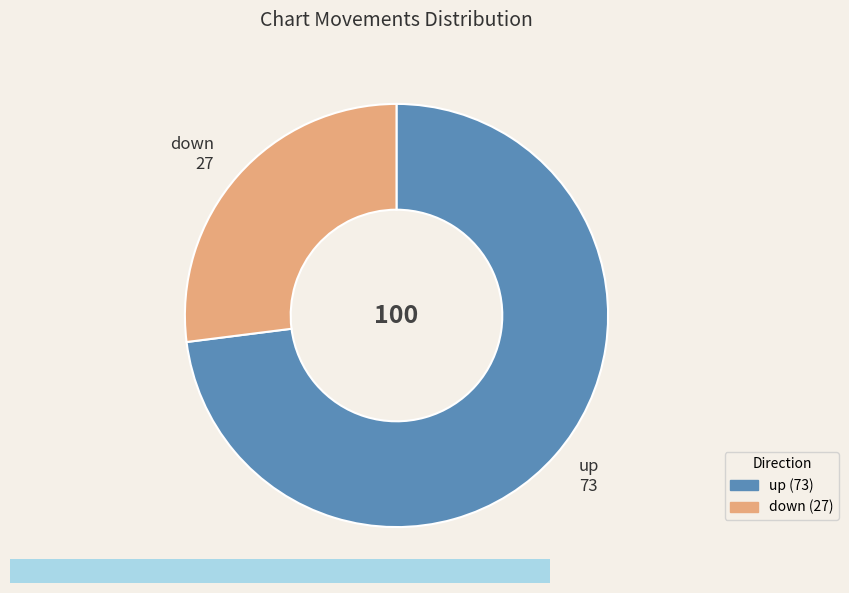

Is it true that up is 66% of the pie?

False